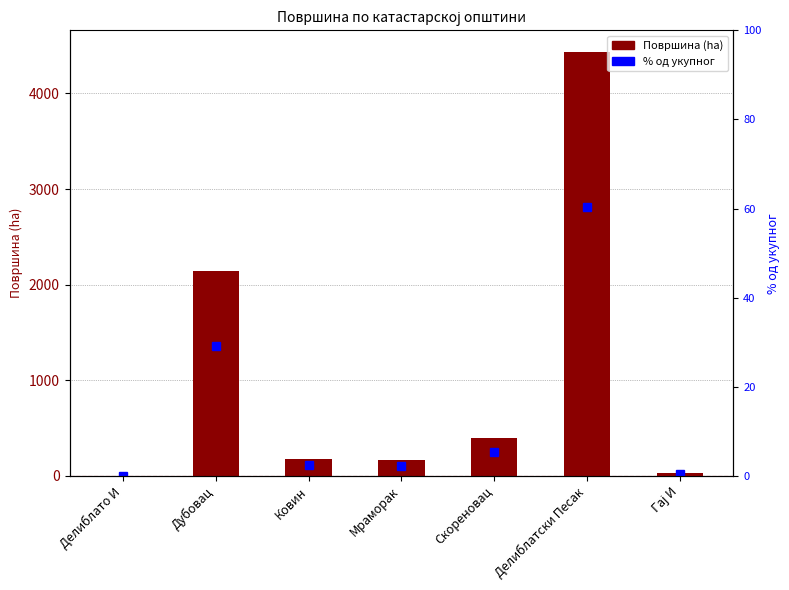

True or false: % од укупног has a value of 0.0 at Делиблато И.

True